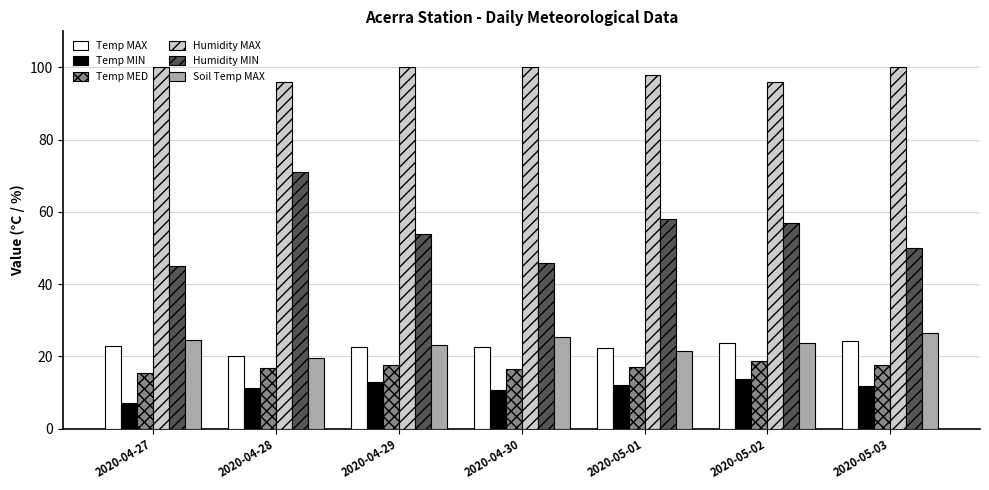

Which category has the lowest value across all series?

2020-04-27